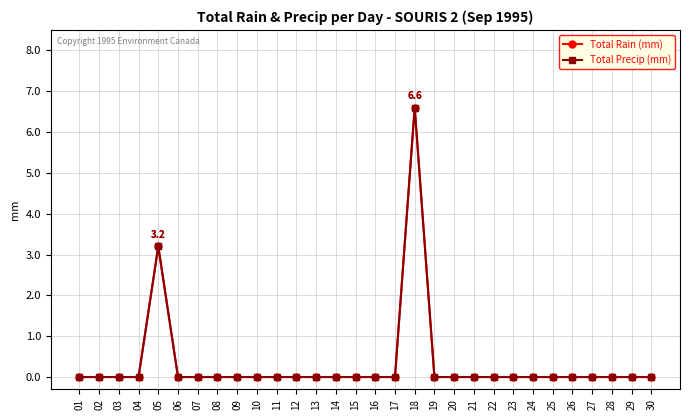

Does the chart have visible grid lines?

Yes